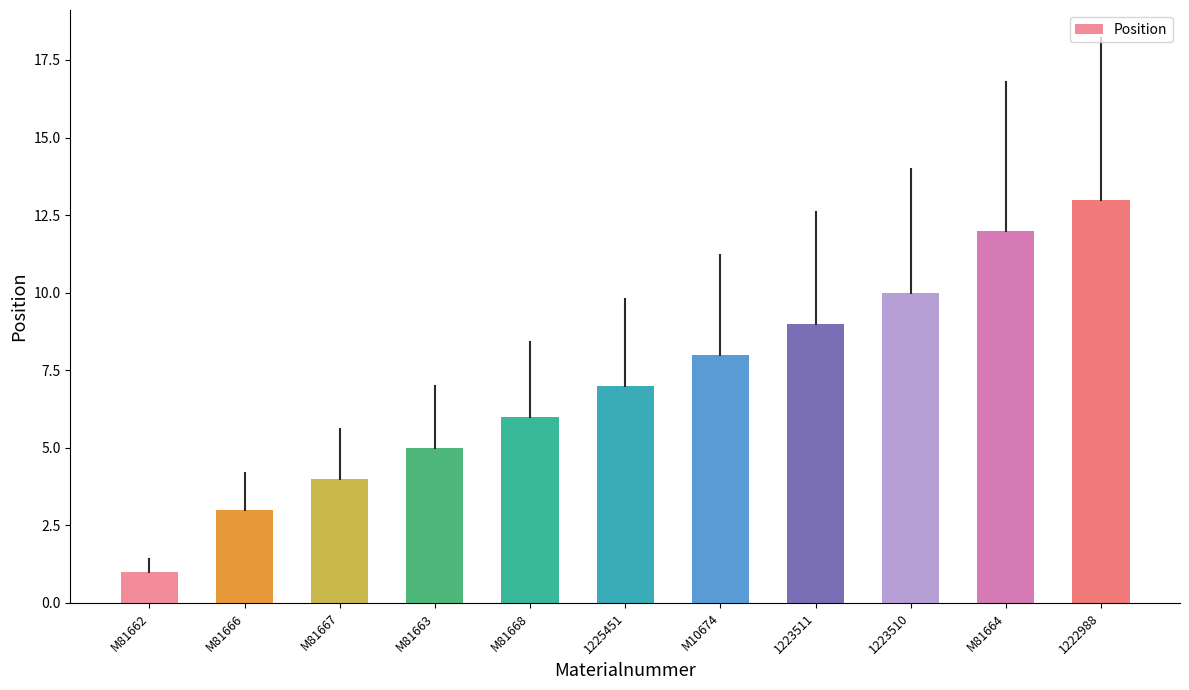

Rank the categories by value from highest to lowest.

1222988, M81664, 1223510, 1223511, M10674, 1225451, M81668, M81663, M81667, M81666, M81662